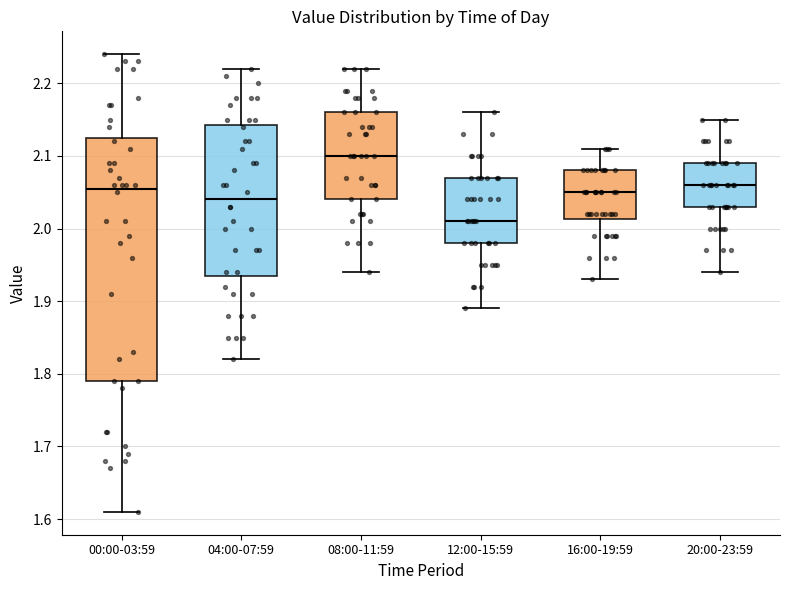

Which box is the tallest, from its lower edge to its upper edge?

00:00-03:59